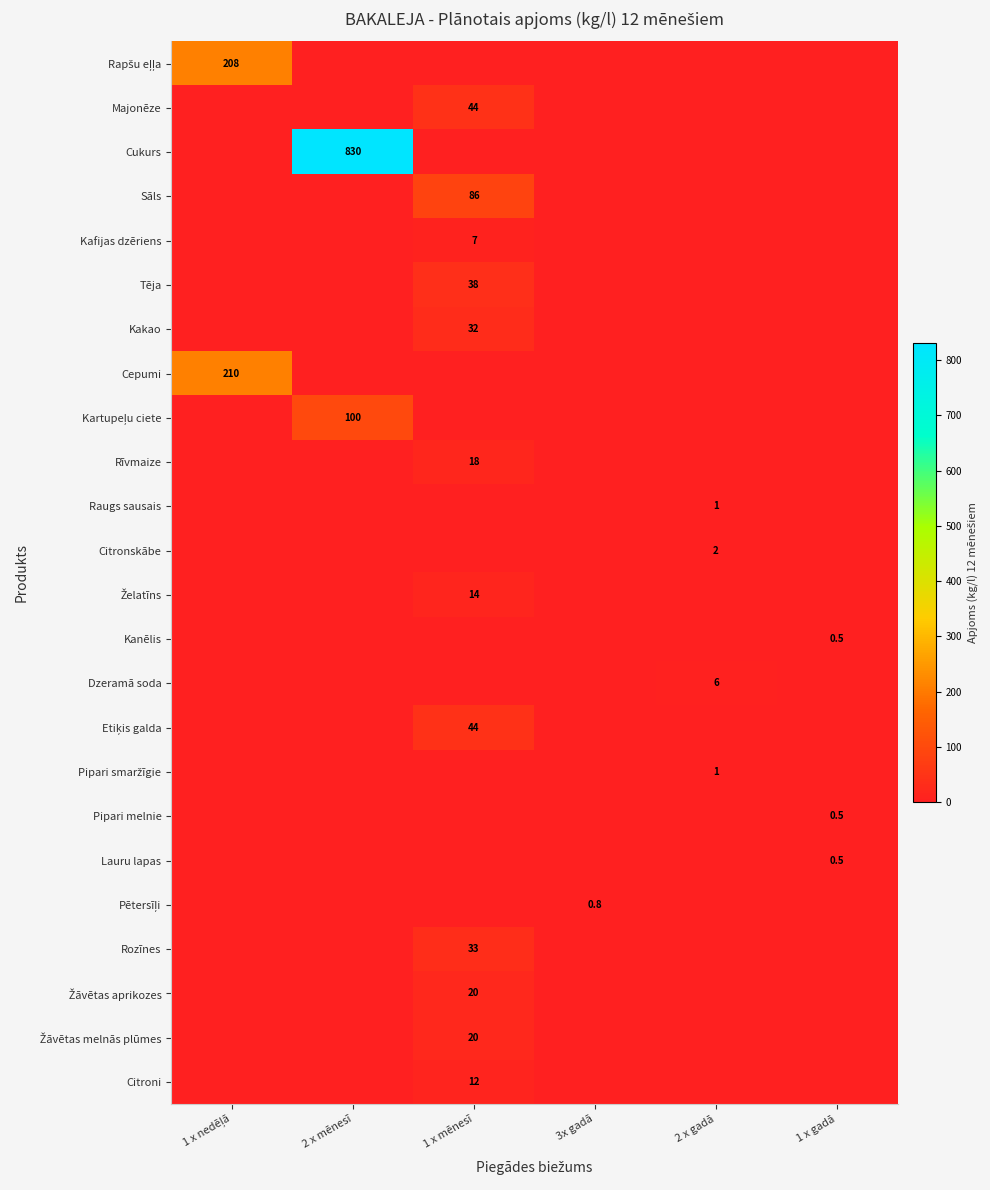

How many data points does each series have?

6